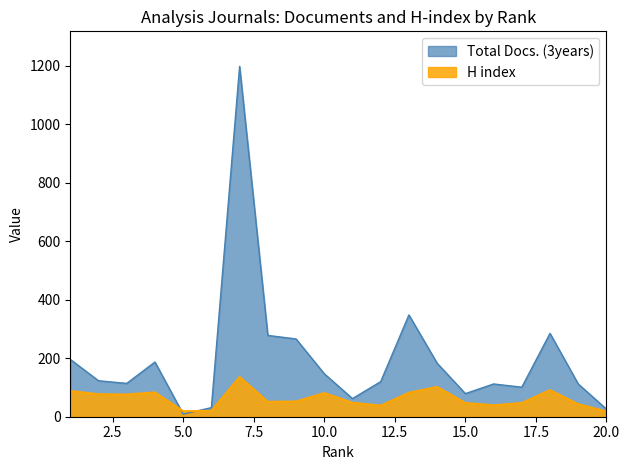

How many categories are shown in the chart?

20